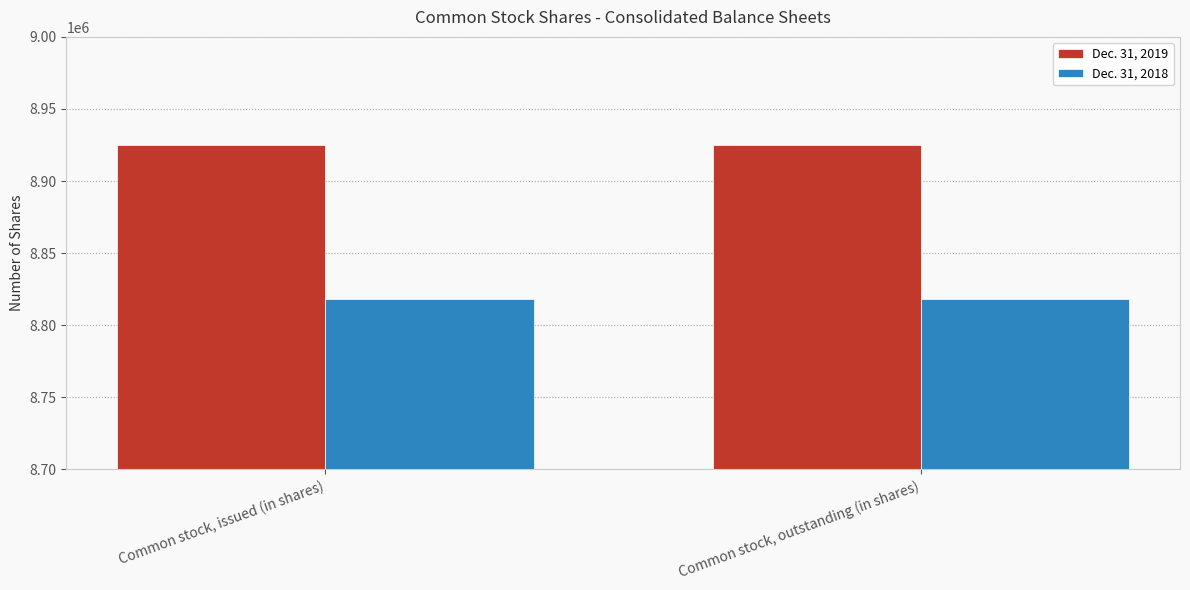

How many data points does each series have?

2